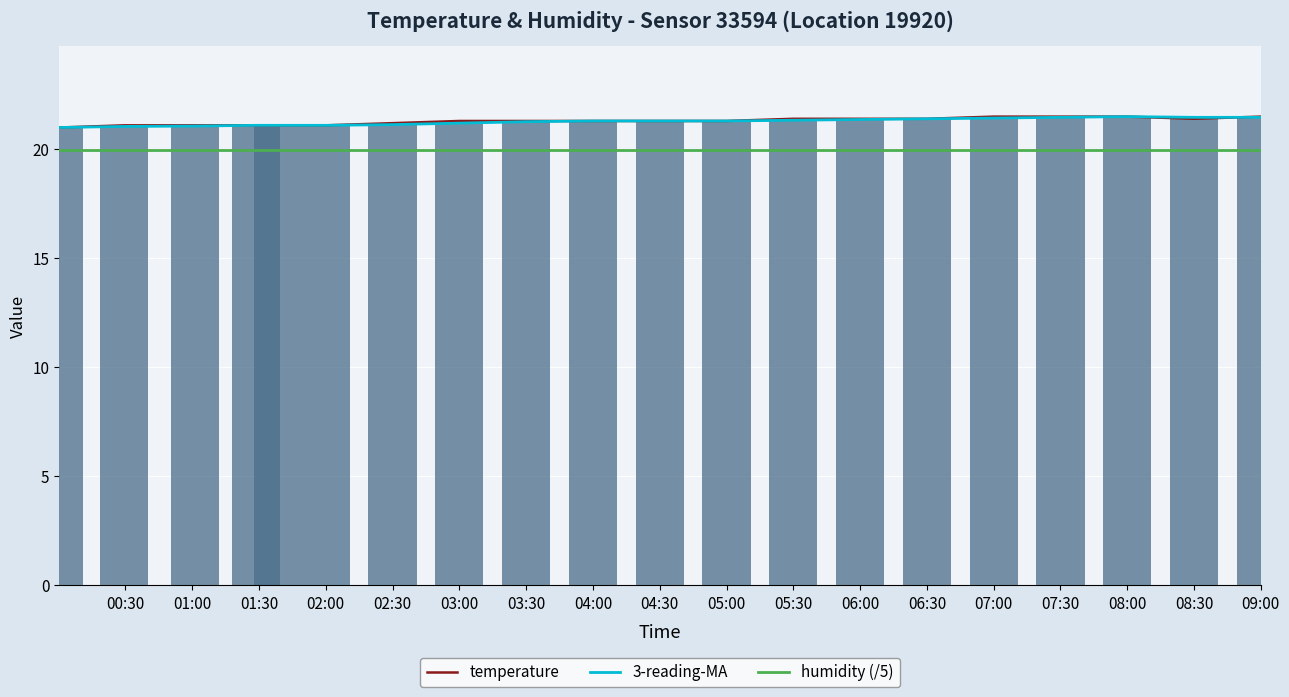

What is the value of the temperature bar at the 3rd from the left?

21.1